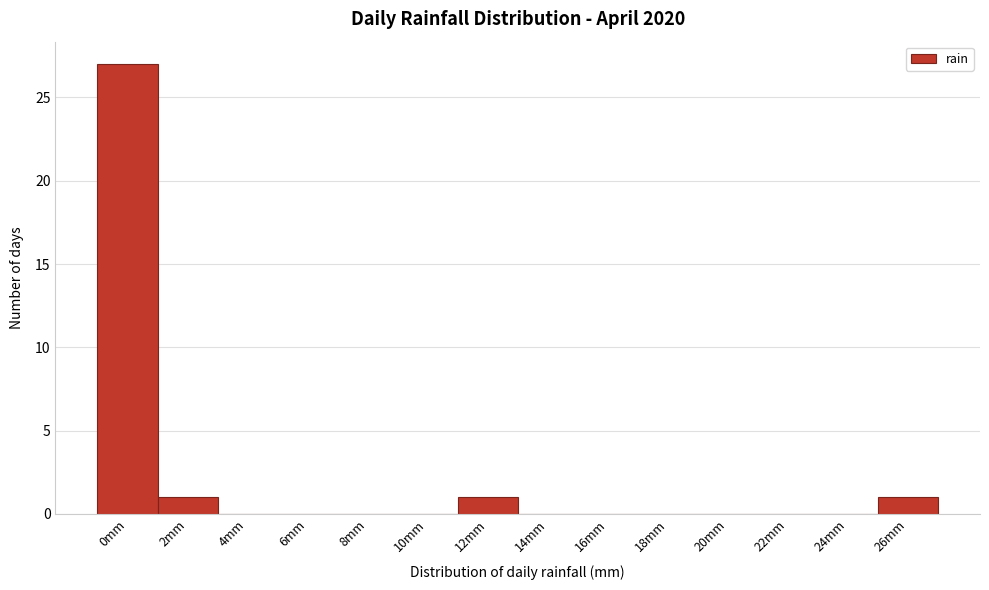

Reading left to right, what are all the values shown in this chart?

0mm=27	2mm=1	4mm=0	6mm=0	8mm=0	10mm=0	12mm=1	14mm=0	16mm=0	18mm=0	20mm=0	22mm=0	24mm=0	26mm=1